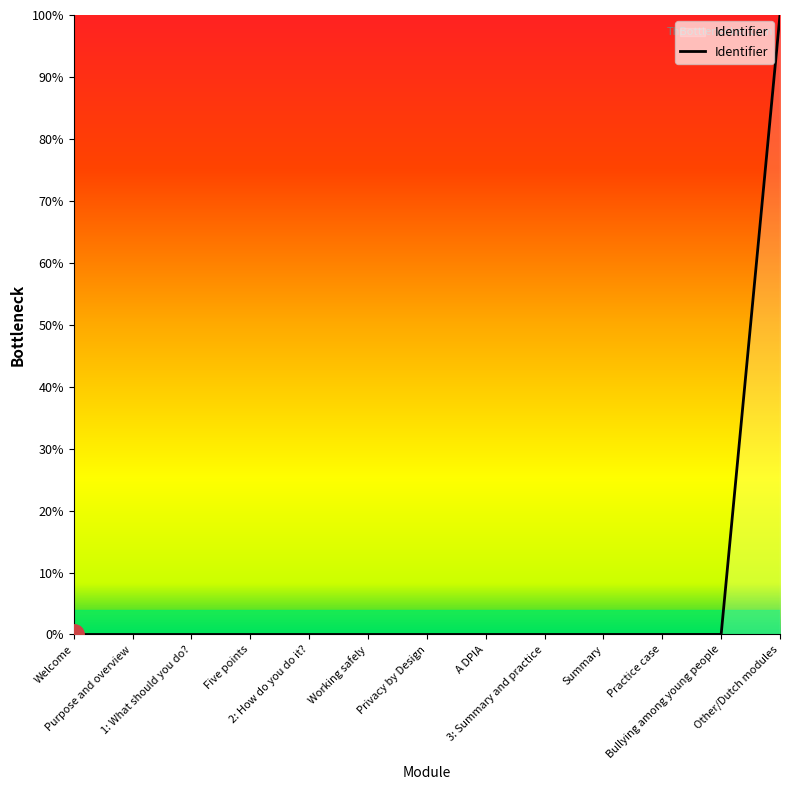

What is the difference between the maximum and minimum values?

100.0